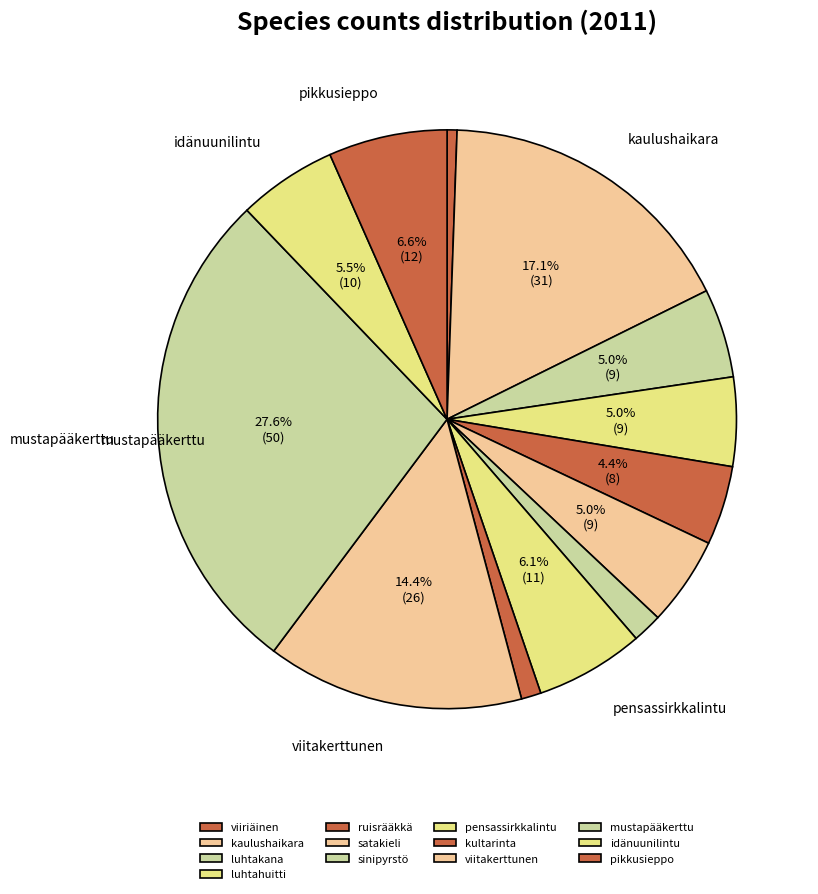

True or false: viitakerttunen accounts for 26% of the total.

False